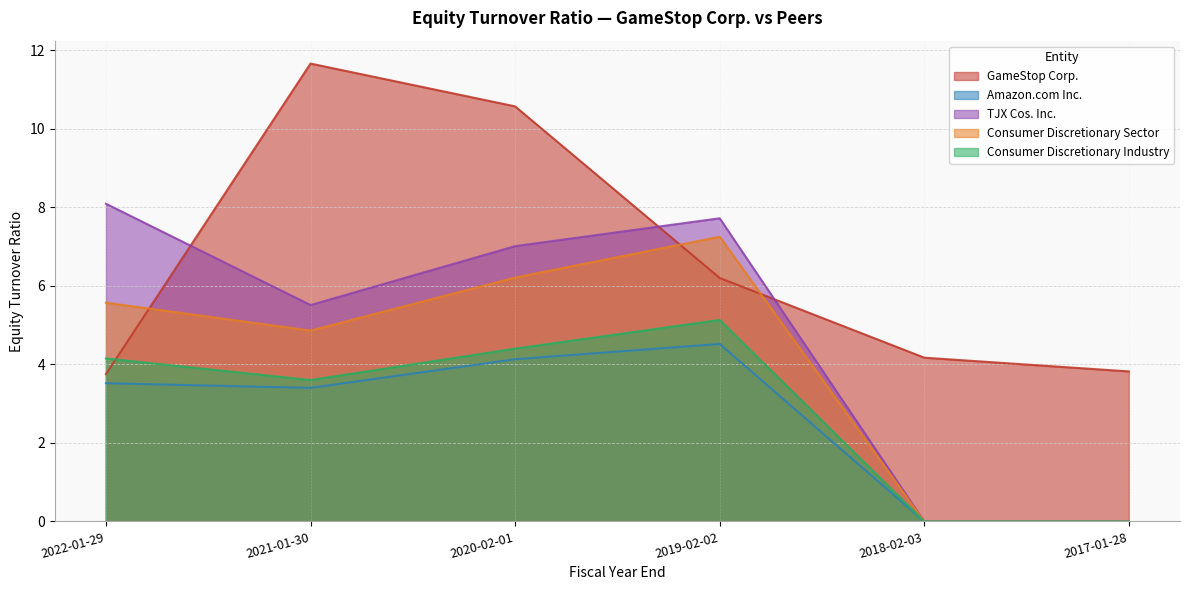

What value does the TJX Cos. Inc. series have at 2022-01-29?

8.1